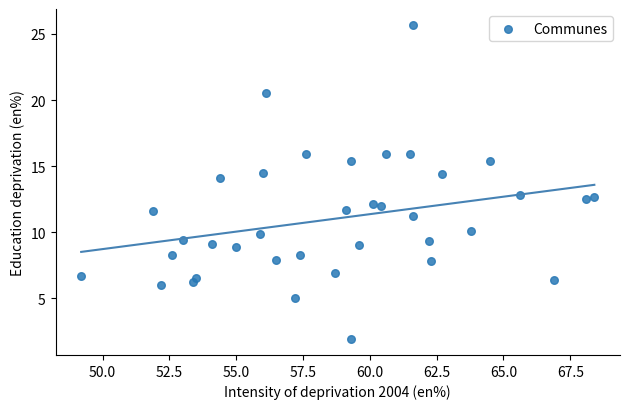

What is the range of X values (max minus min)?

19.2